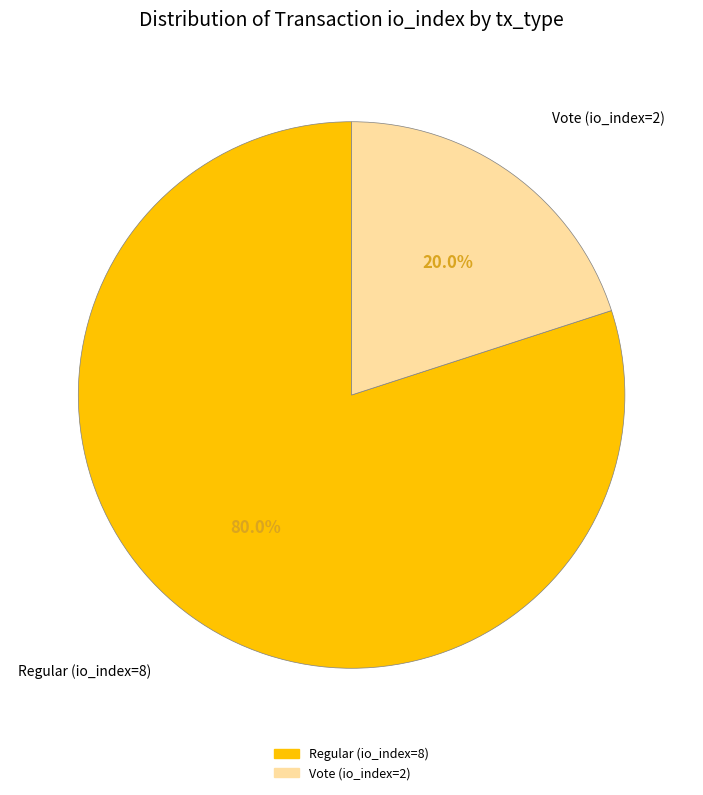

The Vote (io_index=2) slice represents 27% of the pie. True or false?

False